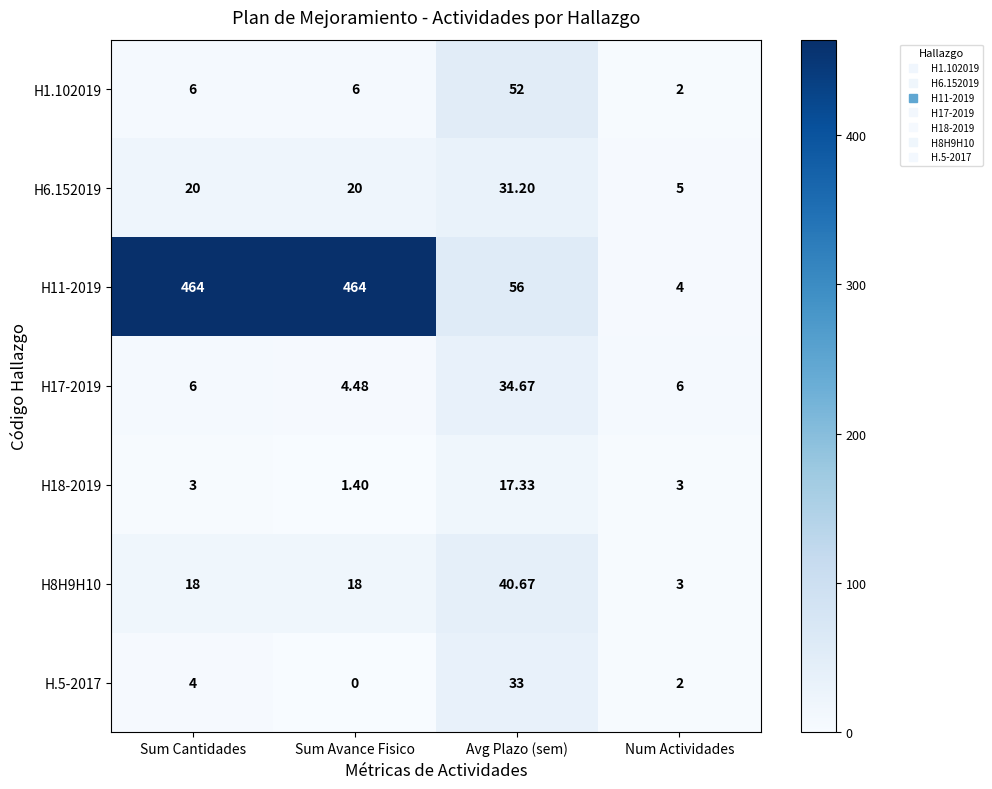

Is the value of H17-2019 at Sum Avance Fisico greater than the value of H18-2019 at Sum Cantidades?

Yes